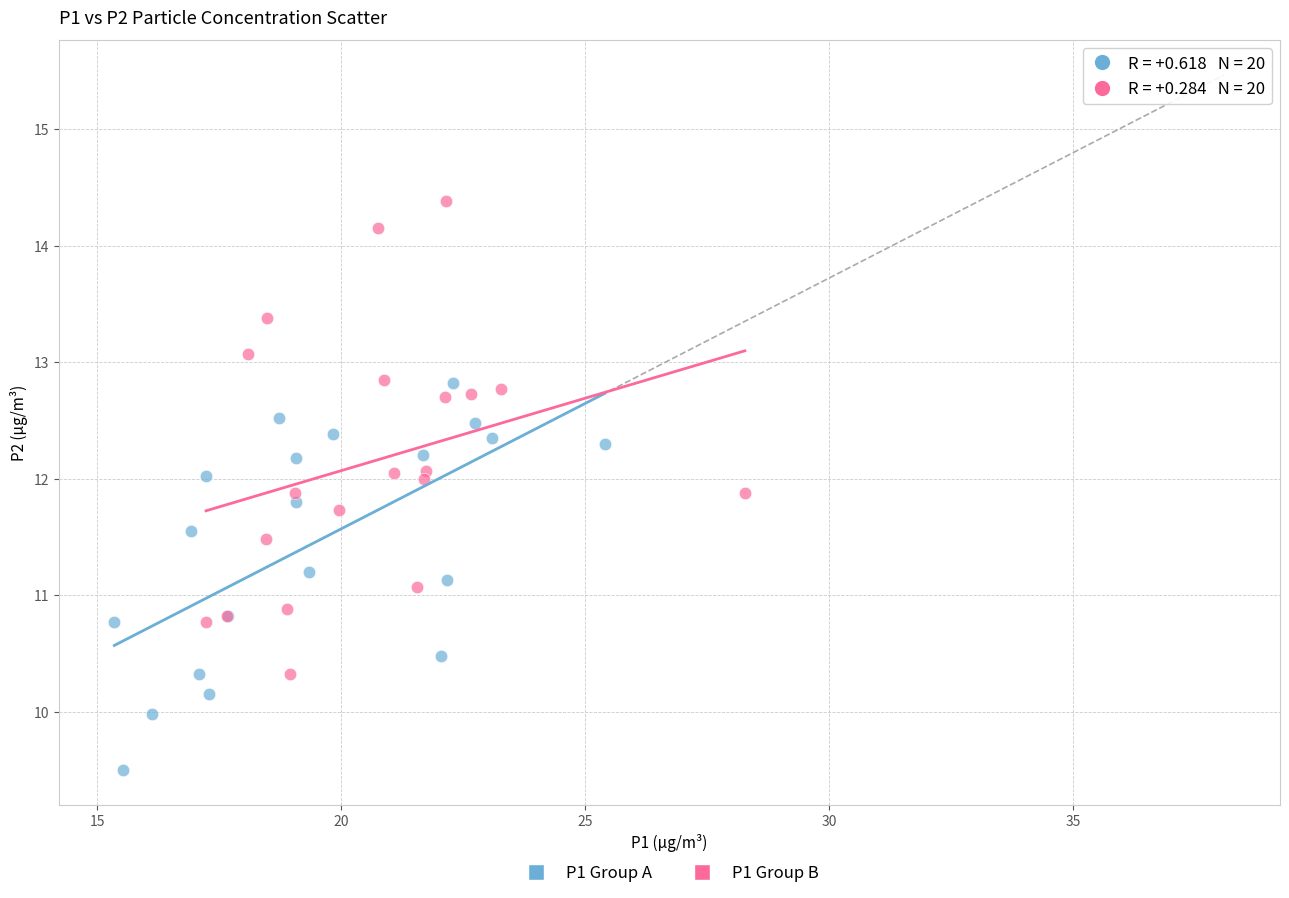

Which series contains the lowest Y value?

P1 Group A